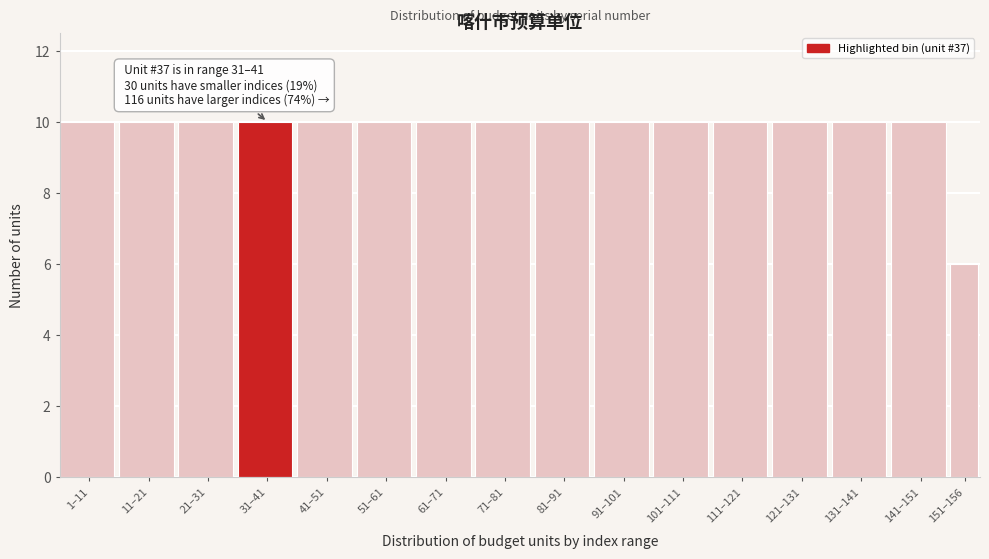

Reading left to right, what are all the values shown in this chart?

1–11=10	11–21=10	21–31=10	31–41=10	41–51=10	51–61=10	61–71=10	71–81=10	81–91=10	91–101=10	101–111=10	111–121=10	121–131=10	131–141=10	141–151=10	151–156=6